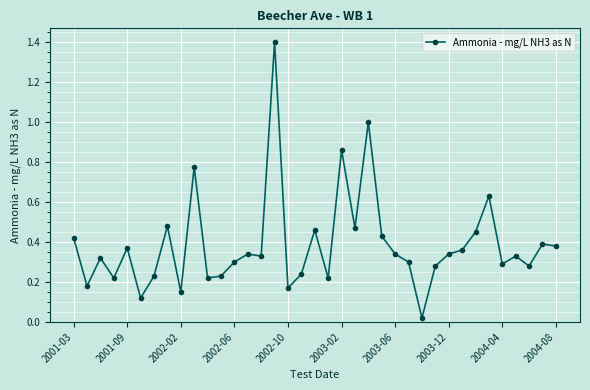

What is the maximum value shown in the chart?

1.4